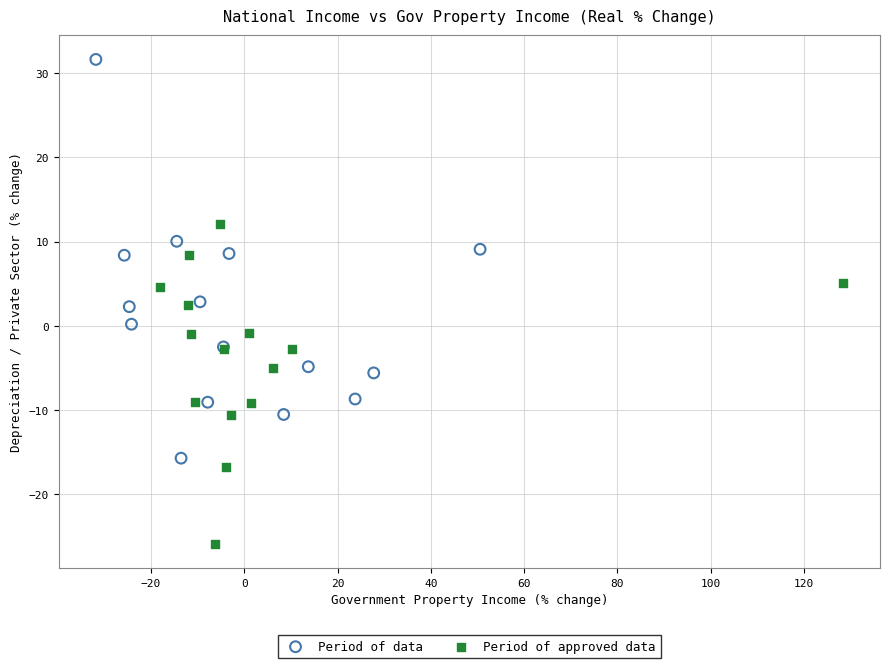

Which series has the largest Y range (max minus min)?

Period of data